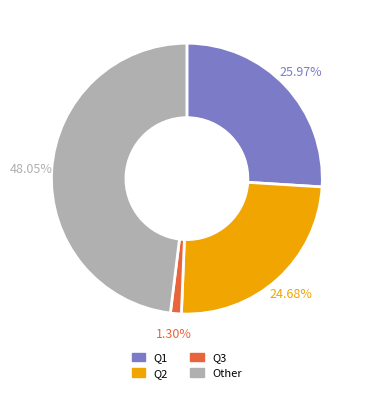

What percentage is the Q2 slice, to the nearest percent?

25%